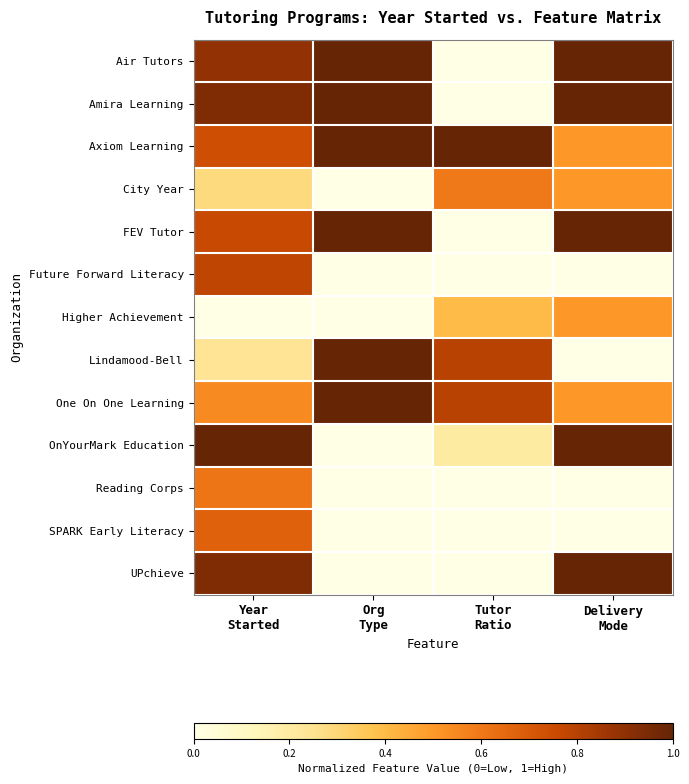

How many distinct data groups are displayed?

13